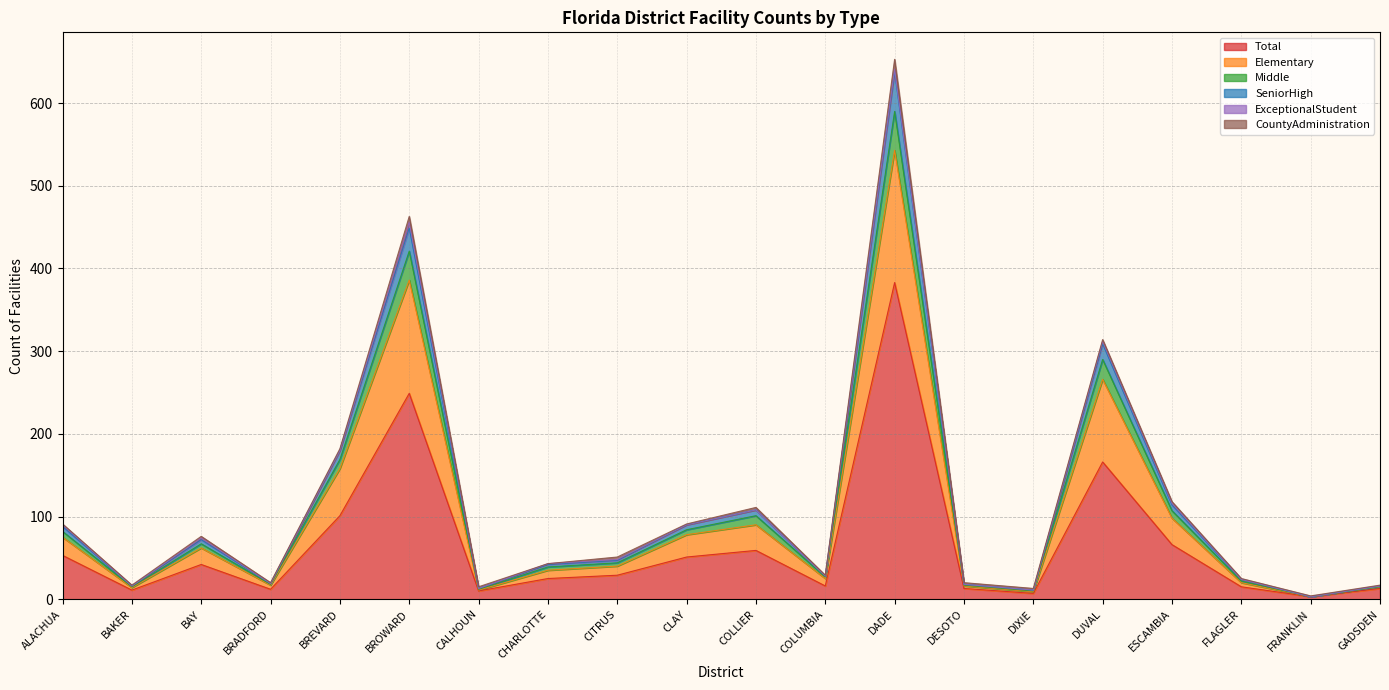

At which label does Total reach its peak?

DADE